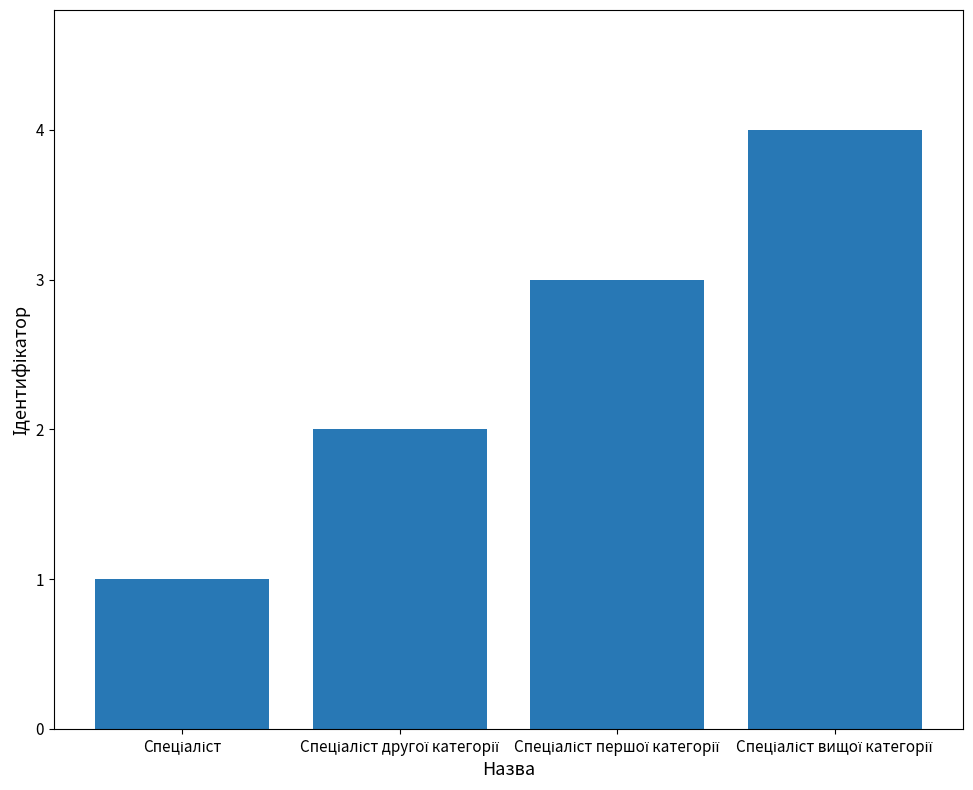

Count the values in the range 2 to 4.

3